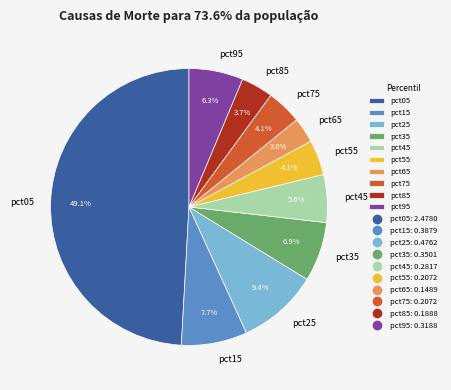

What portion of the pie excludes pct85?

96.3%